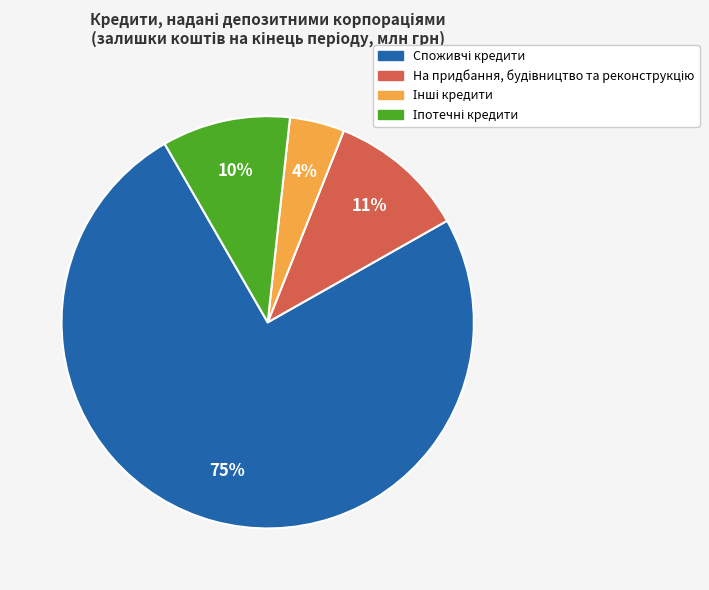

How many segments does this pie chart have?

4